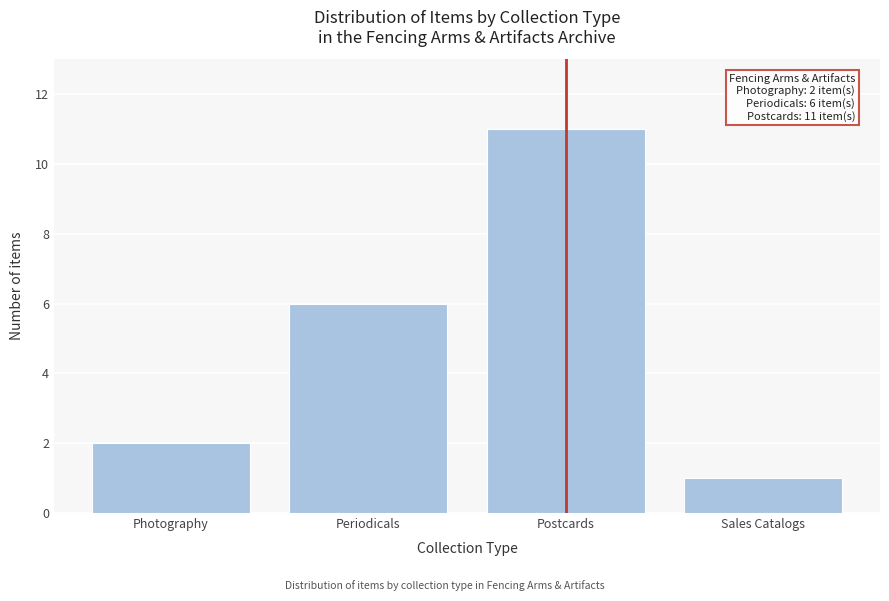

Reading left to right, extract all data points from this chart.

2	6	11	1